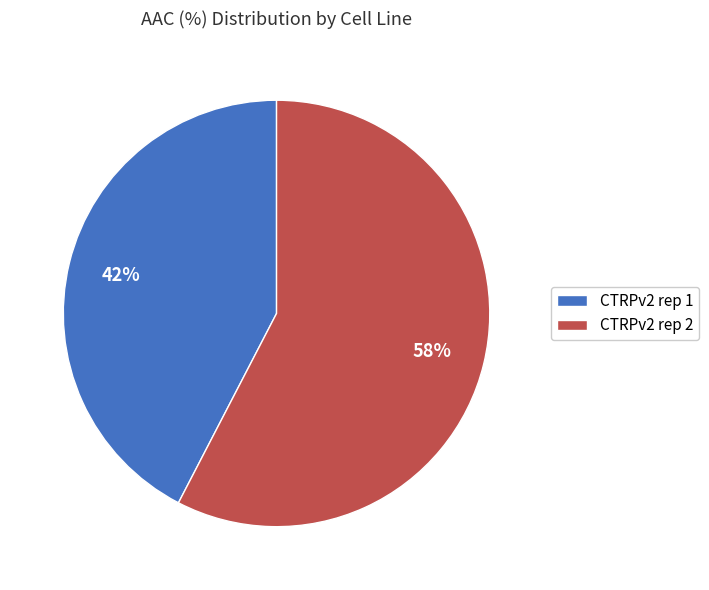

The CTRPv2 rep 1 slice represents 51% of the pie. True or false?

False